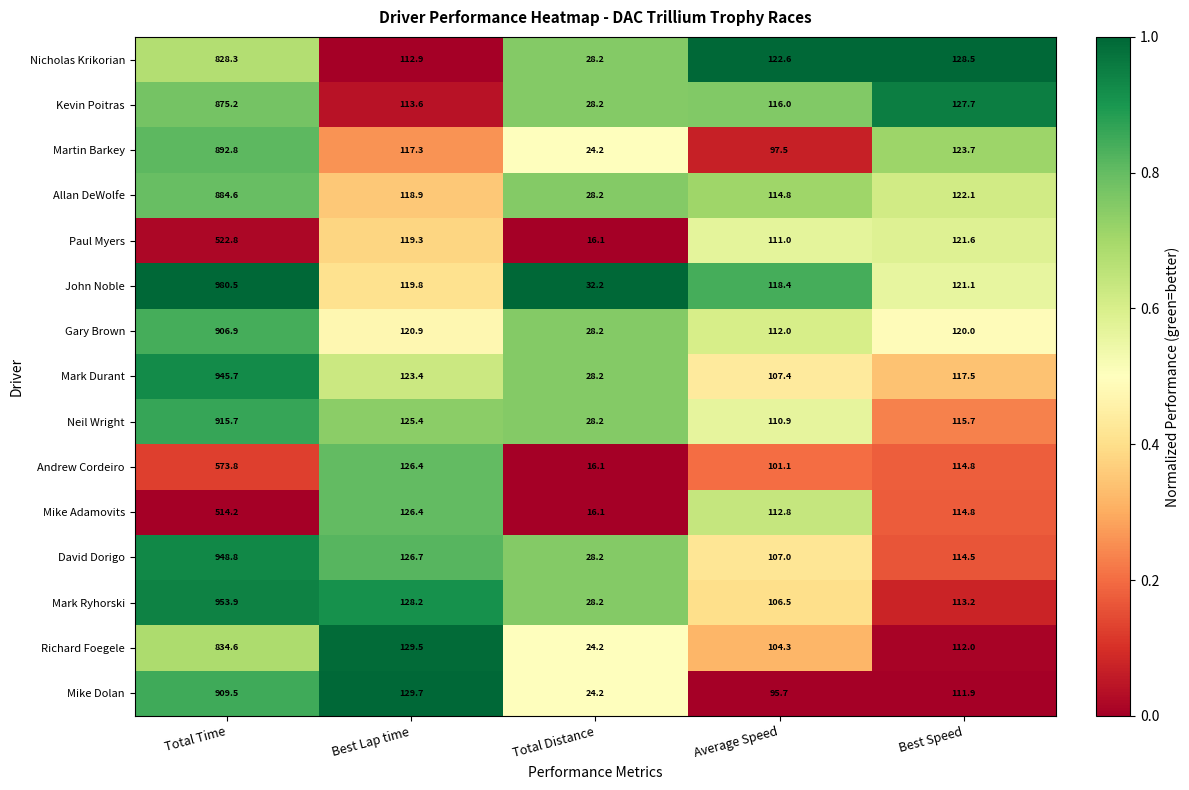

List the labels in order of Paul Myers value, smallest first.

Total Distance, Average Speed, Best Lap time, Best Speed, Total Time